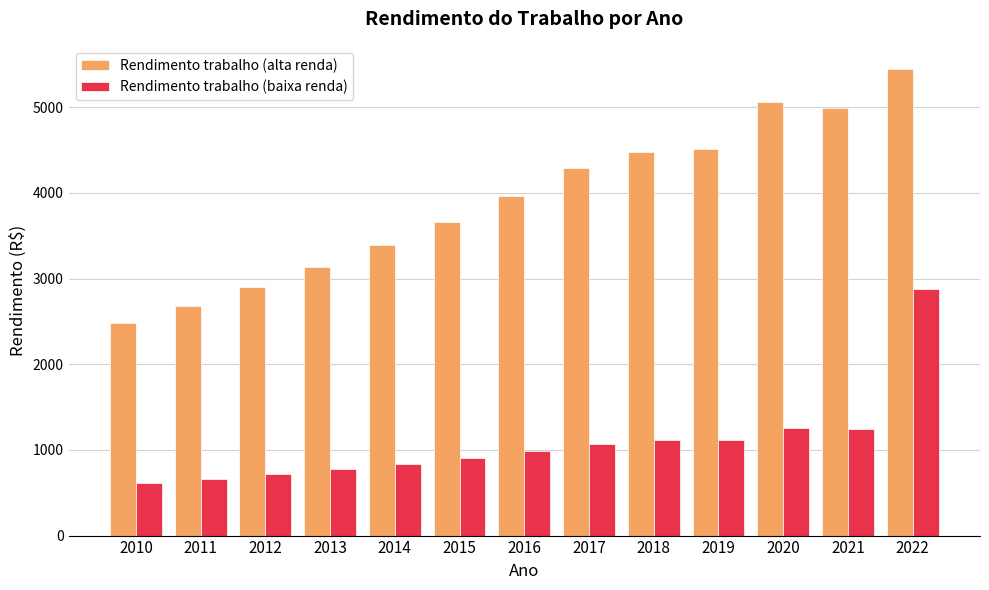

What is the approximate value of Rendimento trabalho (alta renda) at 2018?

4478.3